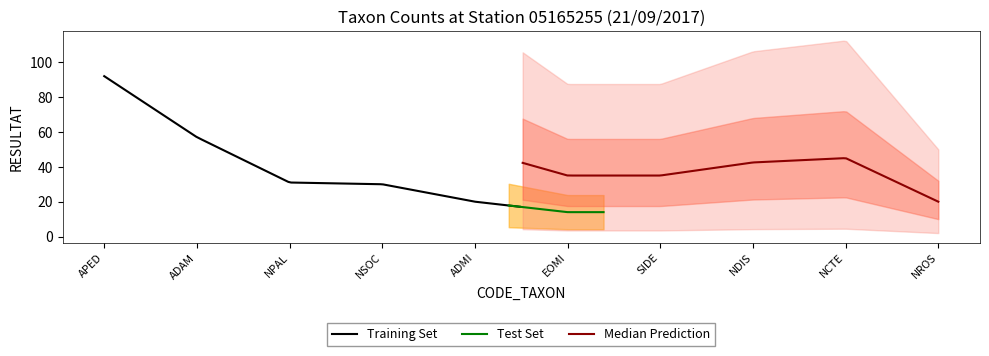

What is the minimum value for Training Set?

17.1